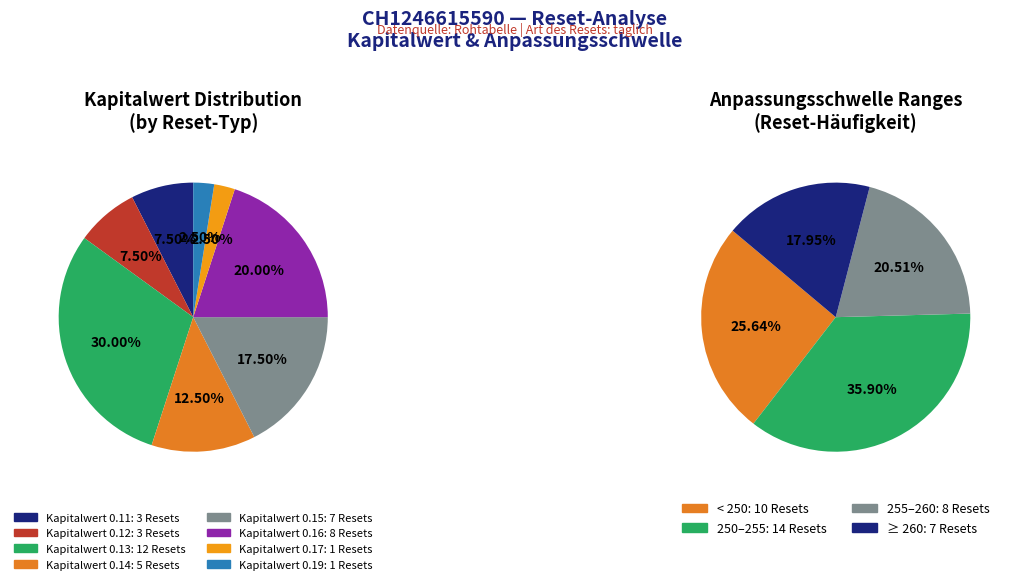

Is there any slice that represents more than half of the pie?

No